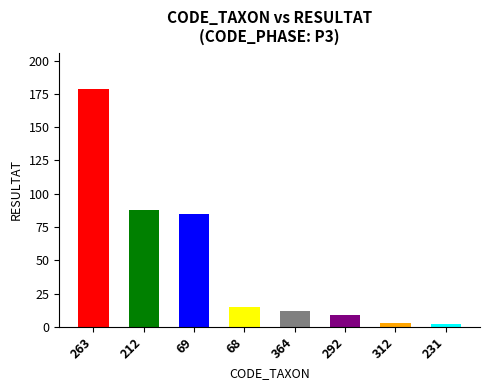

Is it true that the value at 69 is 27?

False